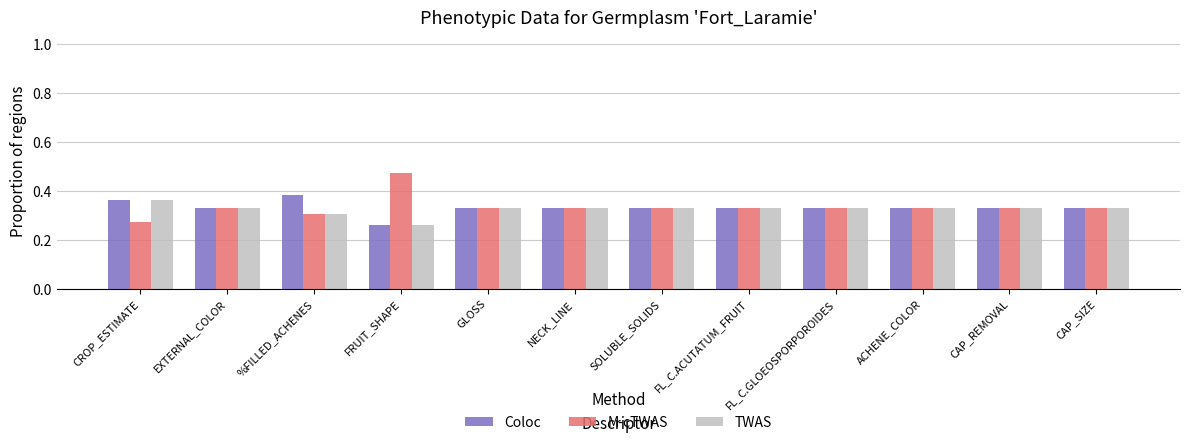

What is the difference between the highest and lowest values at CROP_ESTIMATE?

0.1